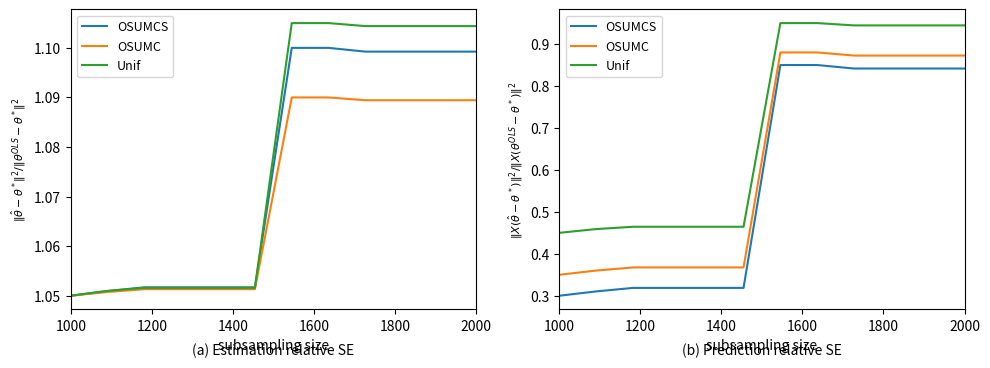

True or false: OSUMC and Unif cross at least once.

False